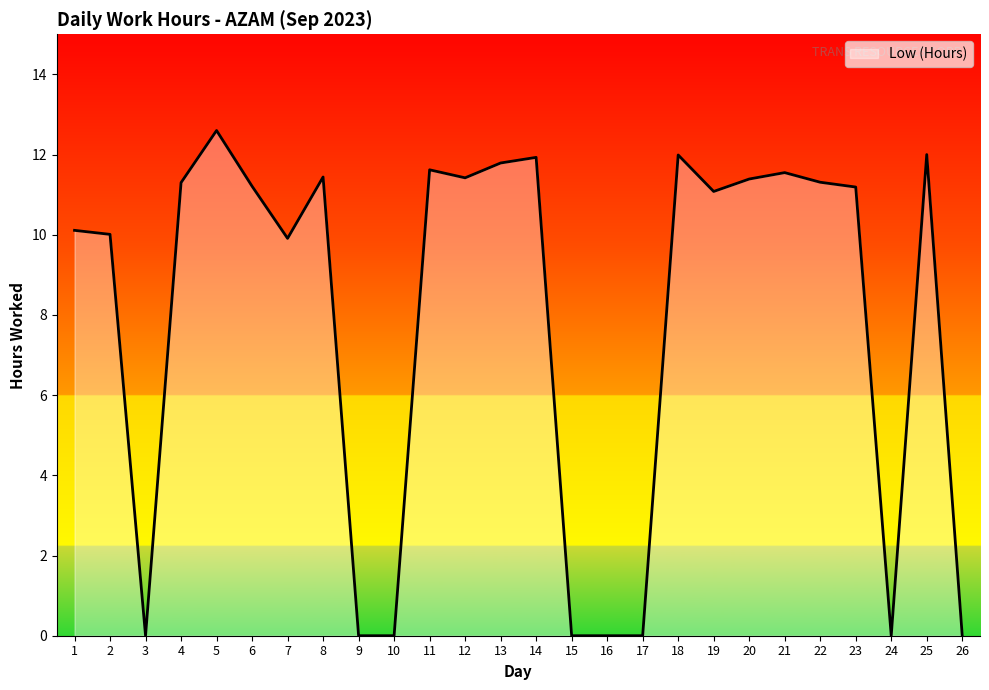

What is the maximum value shown in the chart?

12.6